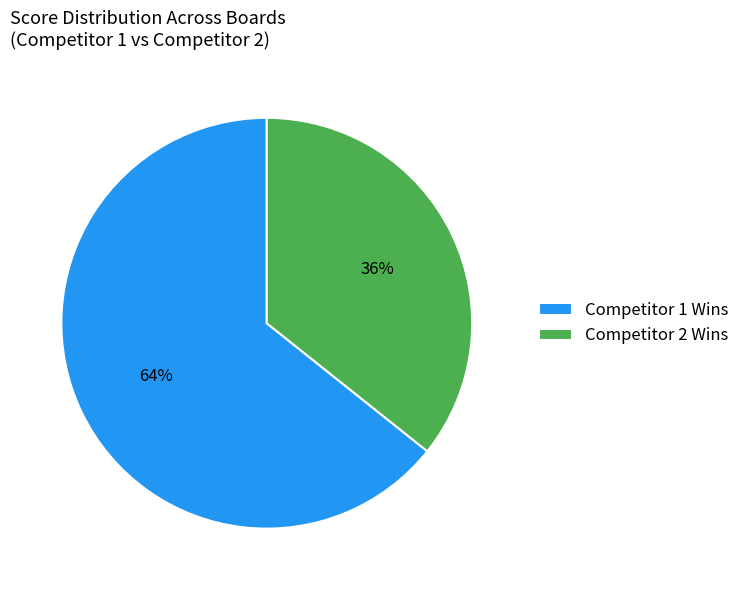

To the nearest percent, what portion does Competitor 1 Wins represent?

64%